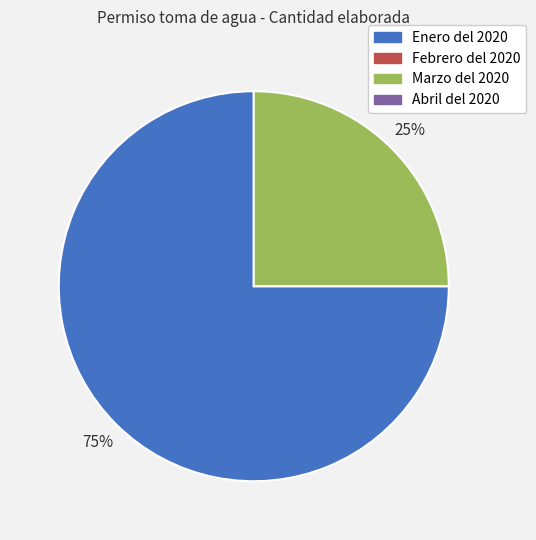

Count the number of slices in the pie.

2